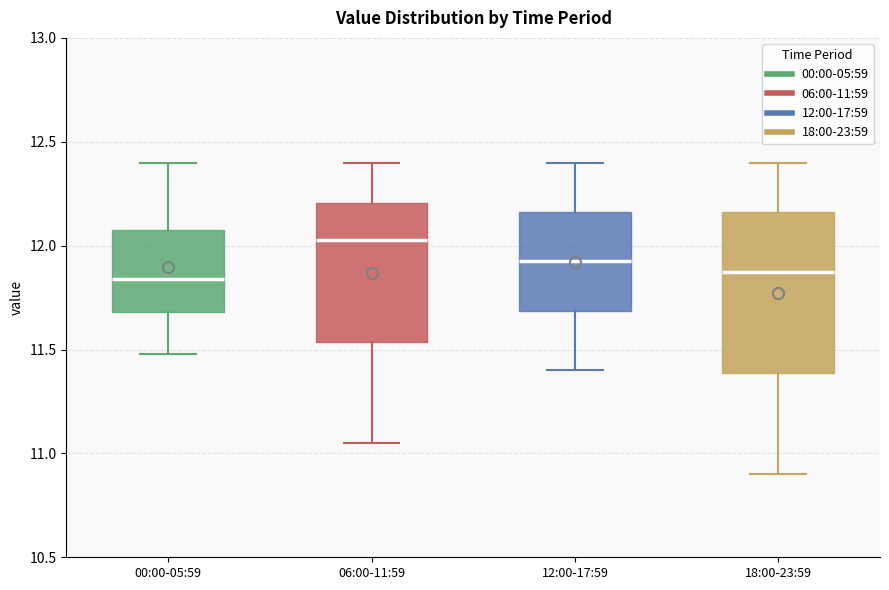

Where is the upper edge of the box for 18:00-23:59 on the y-axis? The values are not printed on the chart, so give them approximately, as read against the axis.

12.15